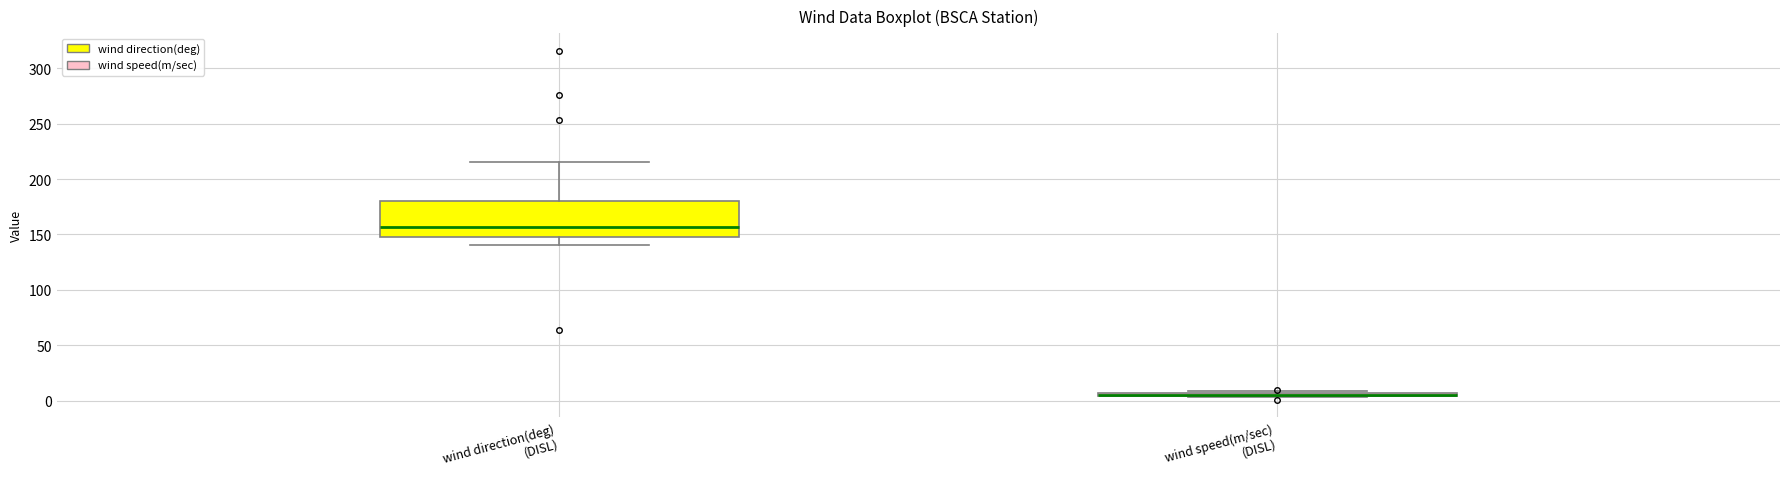

Reading left to right, read every box against the y-axis: the position of its median line, the range the box covers, and the ends of its whiskers. The values are not printed on the chart, so give them approximately, as read against the axis.

wind direction(deg) (DISL): median 155, box 145 to 180, whiskers 140 to 215
wind speed(m/sec) (DISL): box collapsed to a line at 5, whiskers 5 to 10